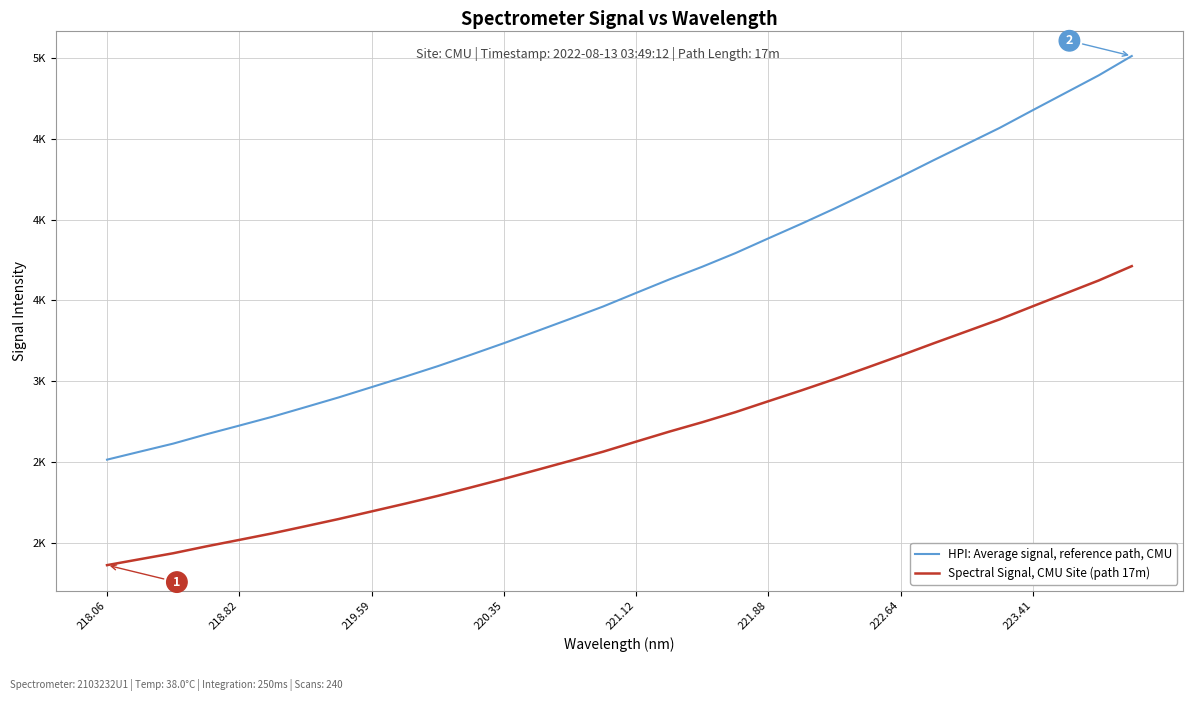

What is the difference between the maximum and minimum values in the Spectral Signal, CMU Site (path 17m) series?

1848.7